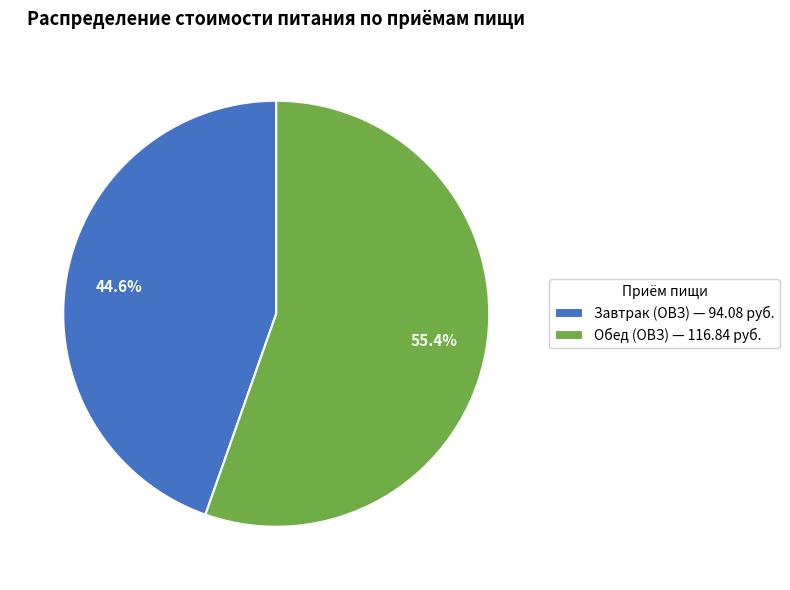

Which category has the smallest portion of the pie?

Завтрак (ОВЗ) — 94.08 руб.